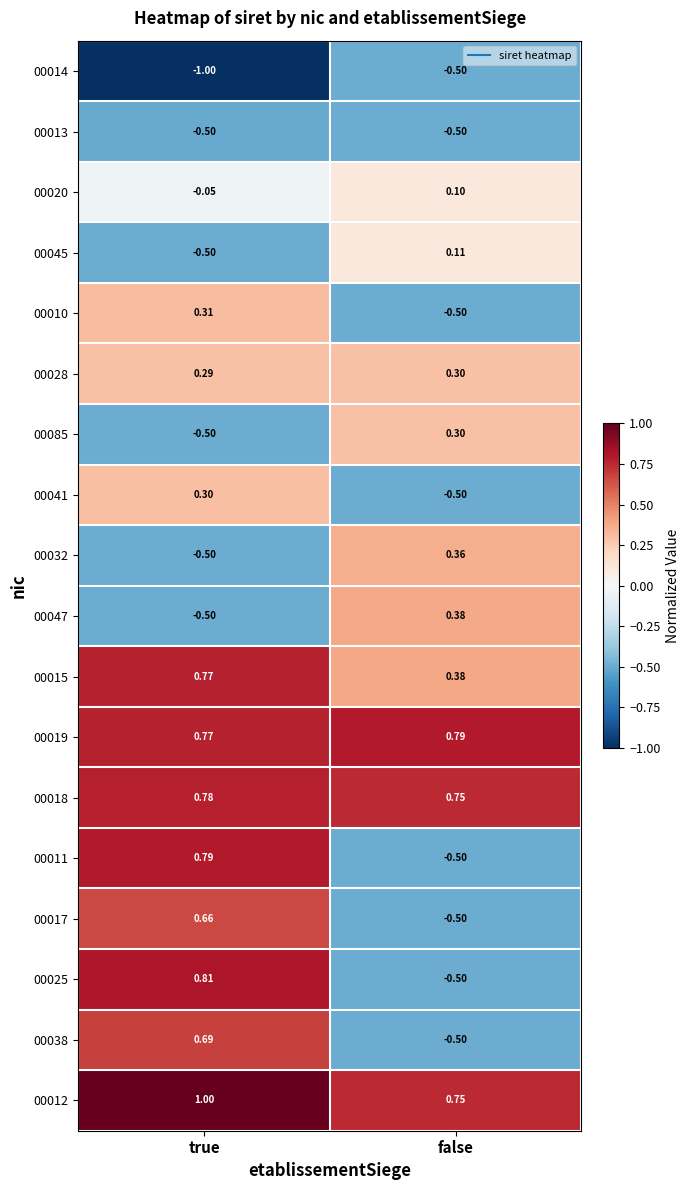

Which label corresponds to the largest value in the chart?

true